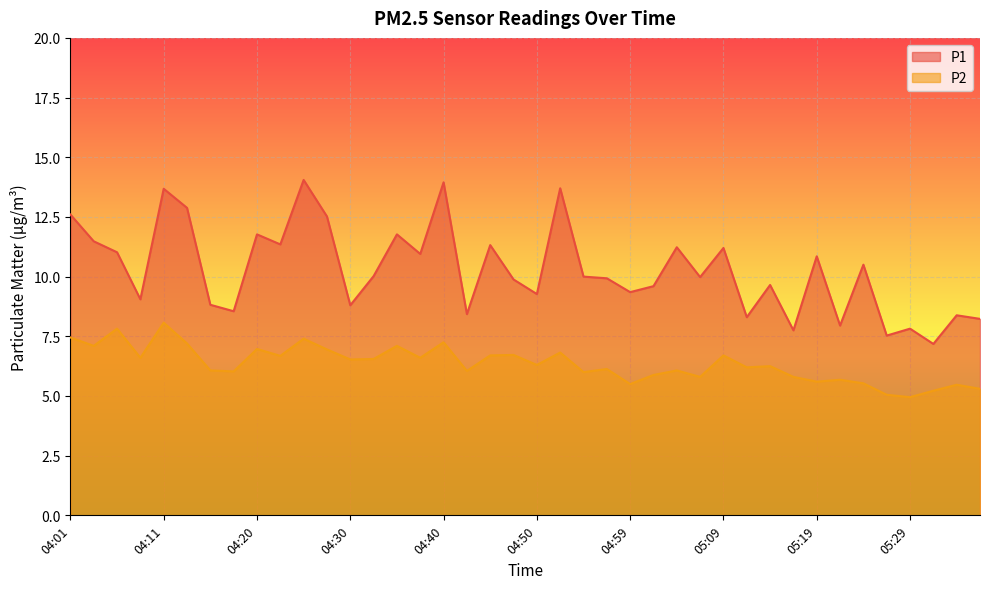

True or false: P2 has a value of 2.8 at 04:20.

False